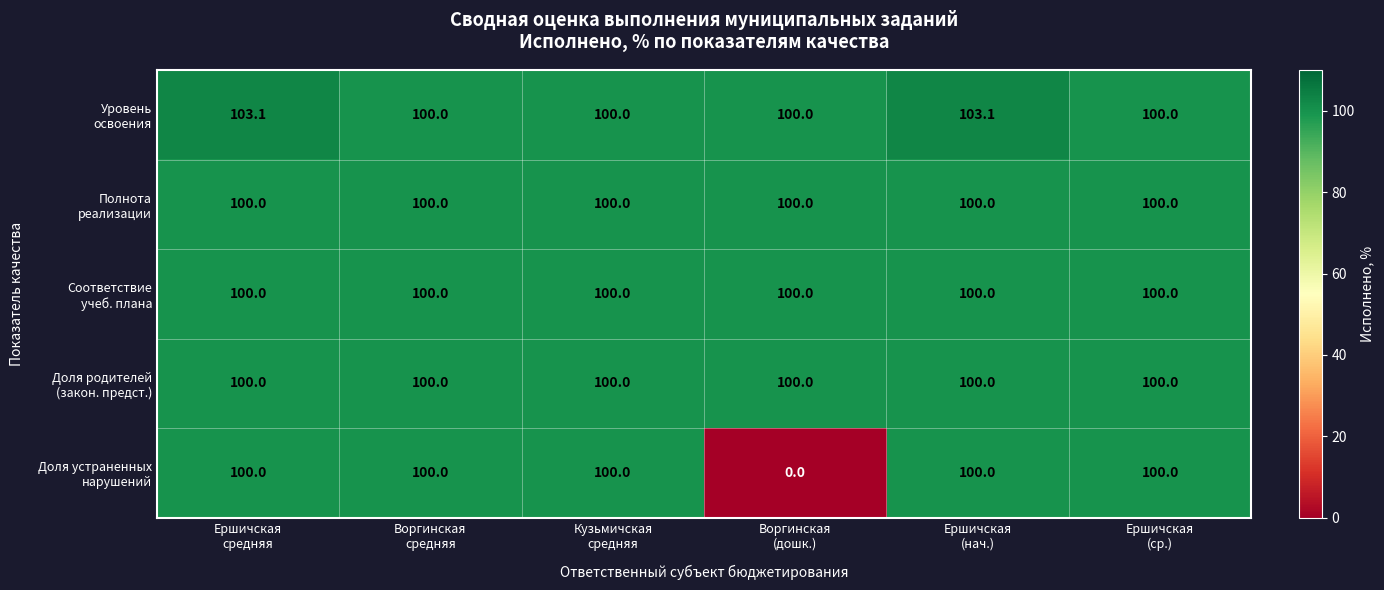

Count the number of categories in the chart.

6